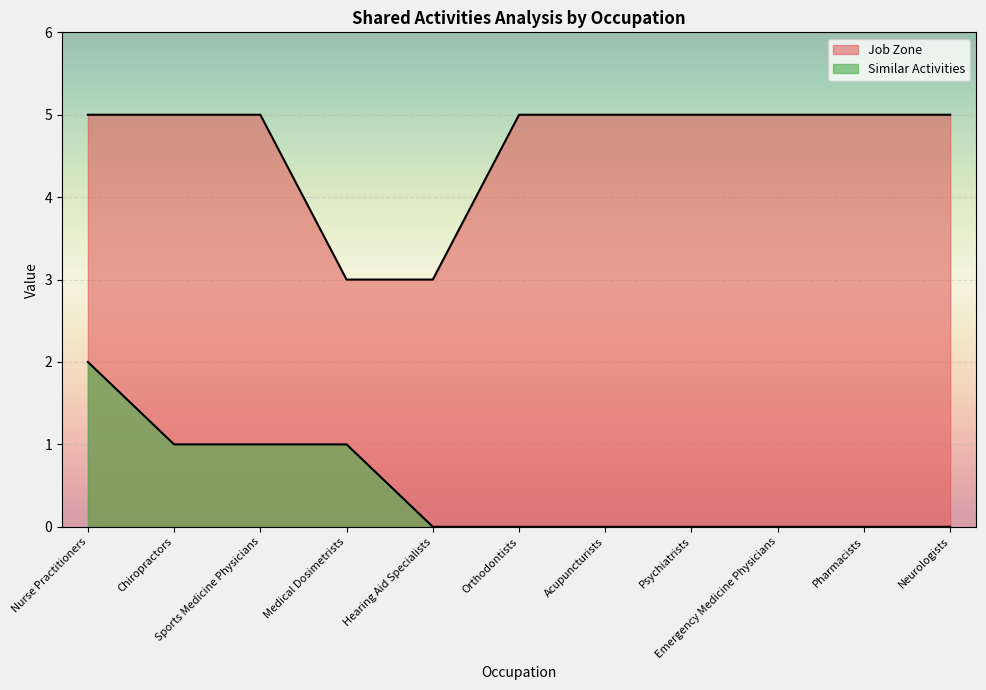

List the series in order of their overall mean, highest first.

Job Zone, Similar Activities